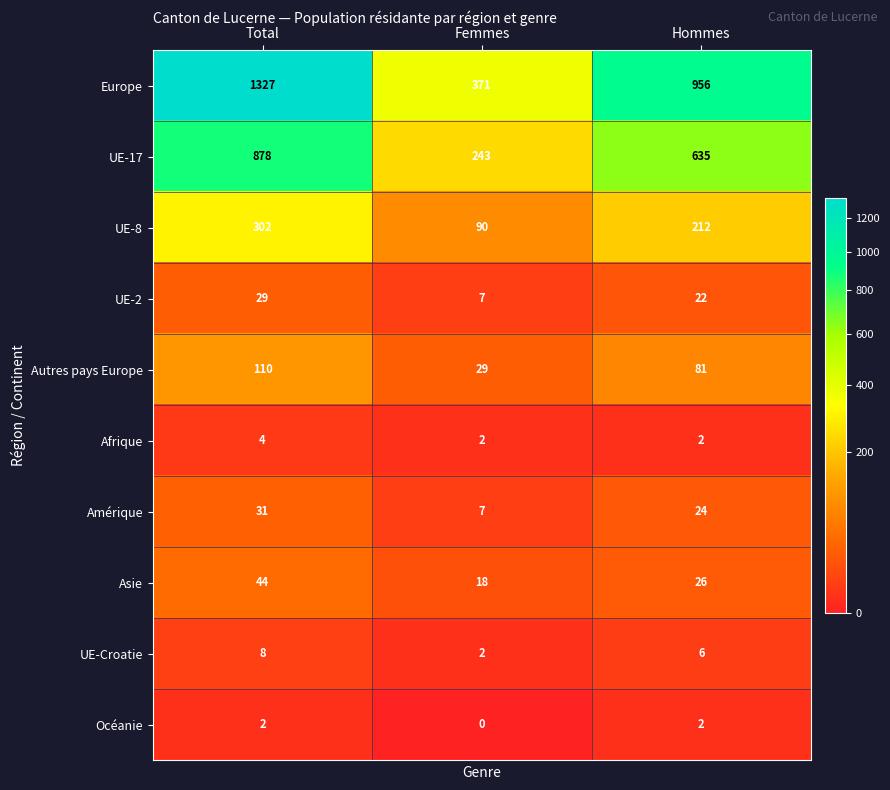

Which label corresponds to the smallest value in the chart?

Femmes